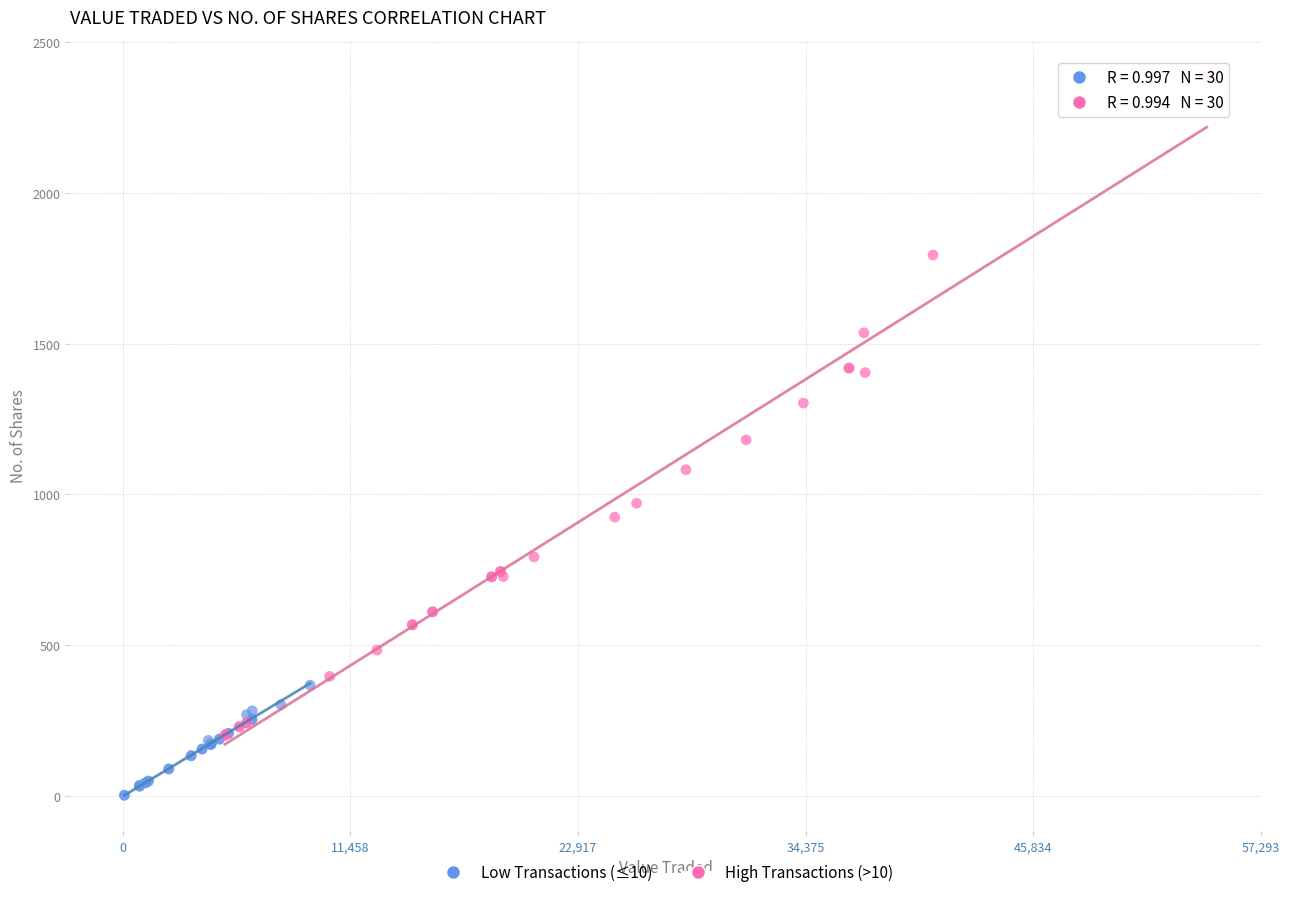

Which series has the largest Y range (max minus min)?

High Transactions (>10)